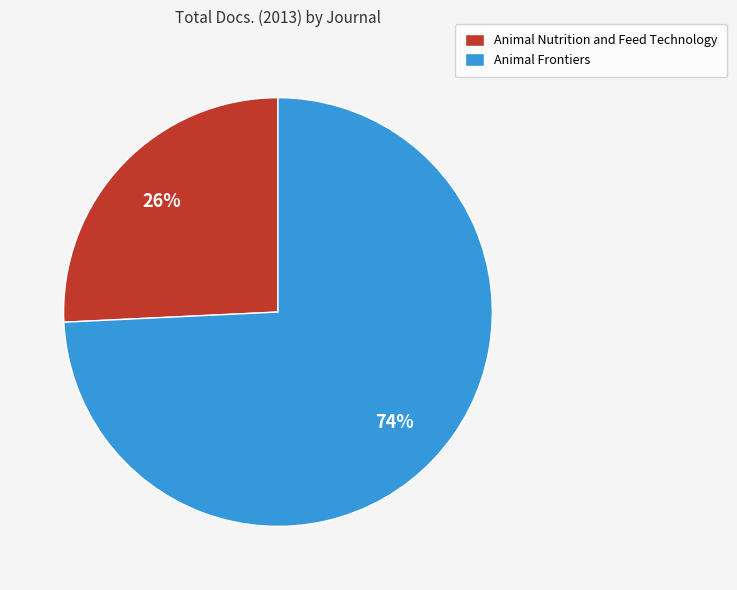

Count the number of slices in the pie.

2